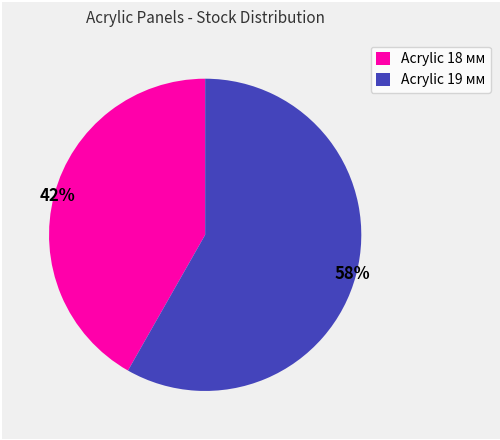

Between Acrylic 18 мм and Acrylic 19 мм, which is larger?

Acrylic 19 мм